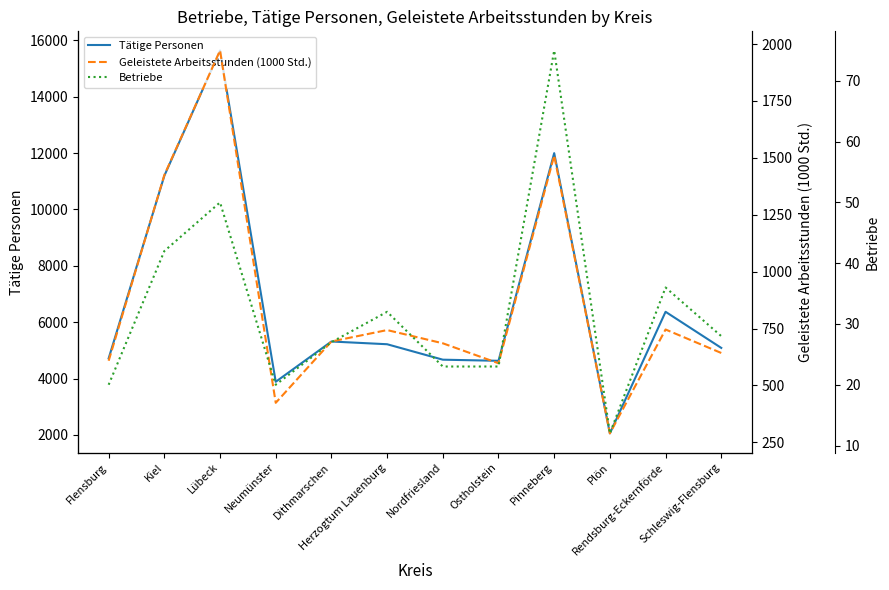

At how many categories does at least one series exceed 11776?

2